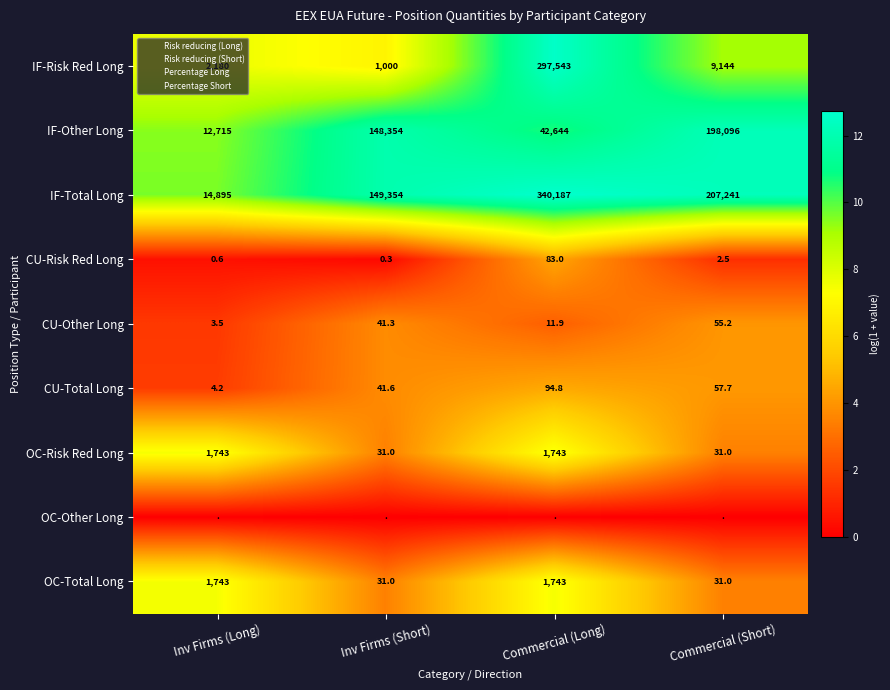

What is the maximum value shown in the chart?

12.7